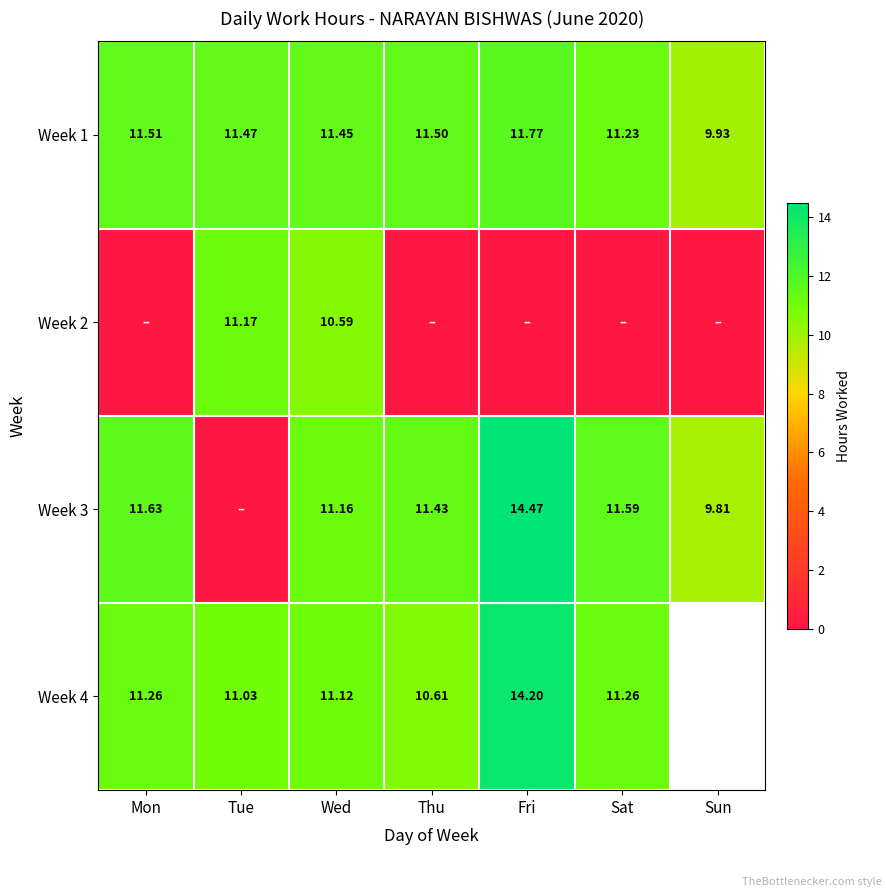

How many series are shown in this chart?

4